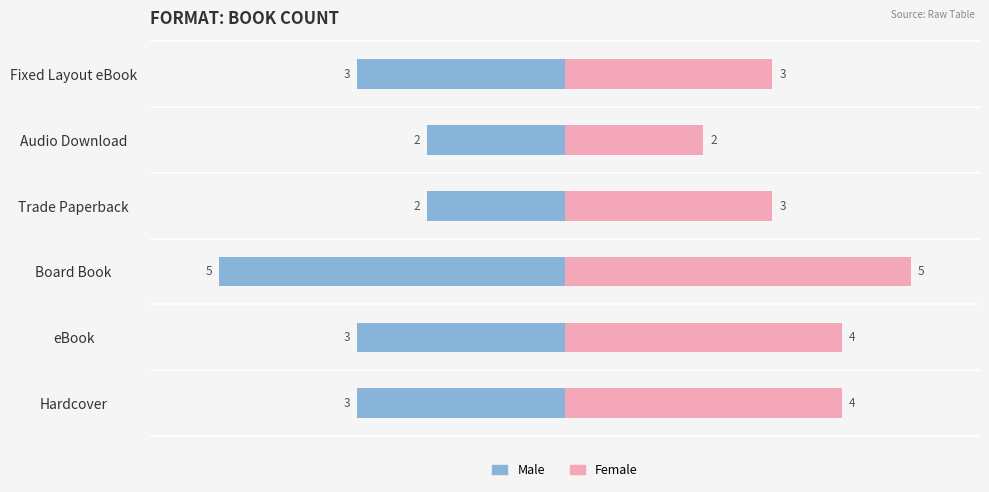

True or false: Male has a value of -3 at eBook.

True